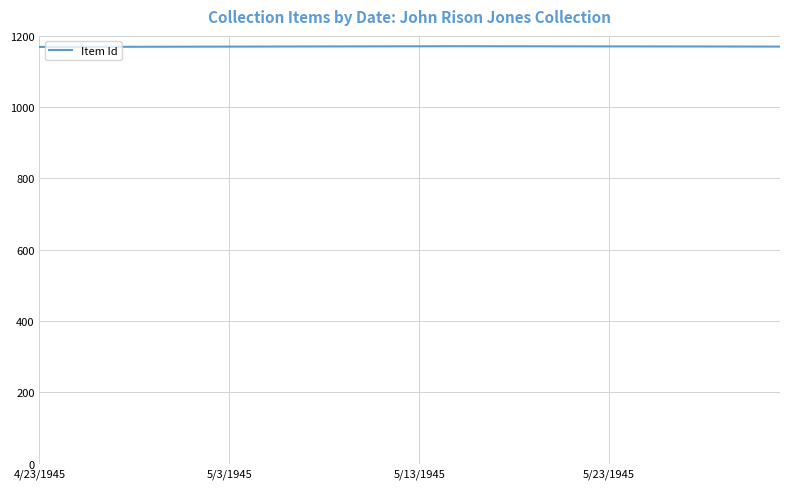

What is the average value?

1170